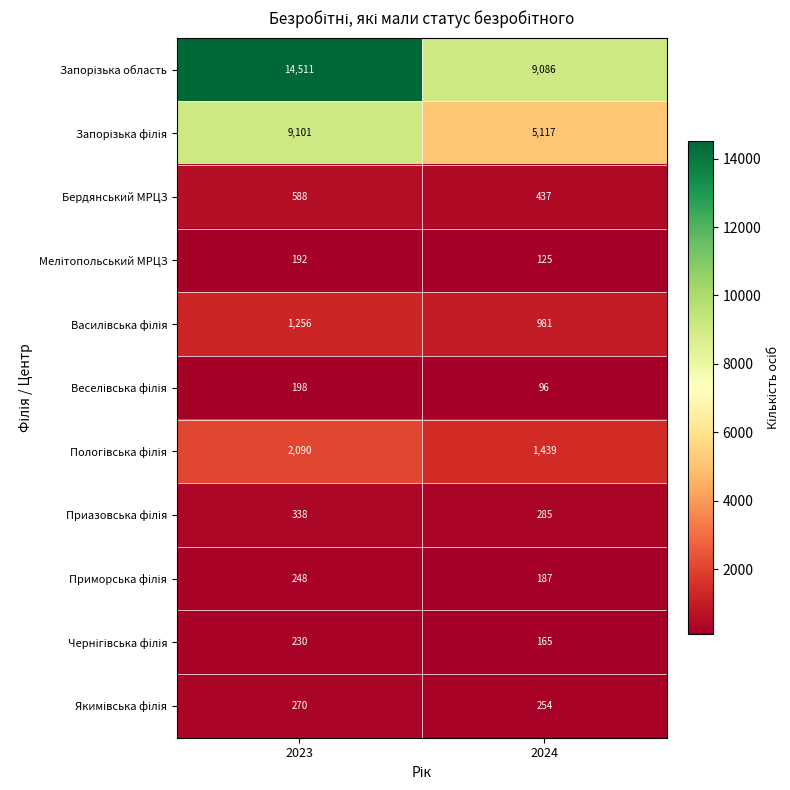

What is the smallest value displayed?

96